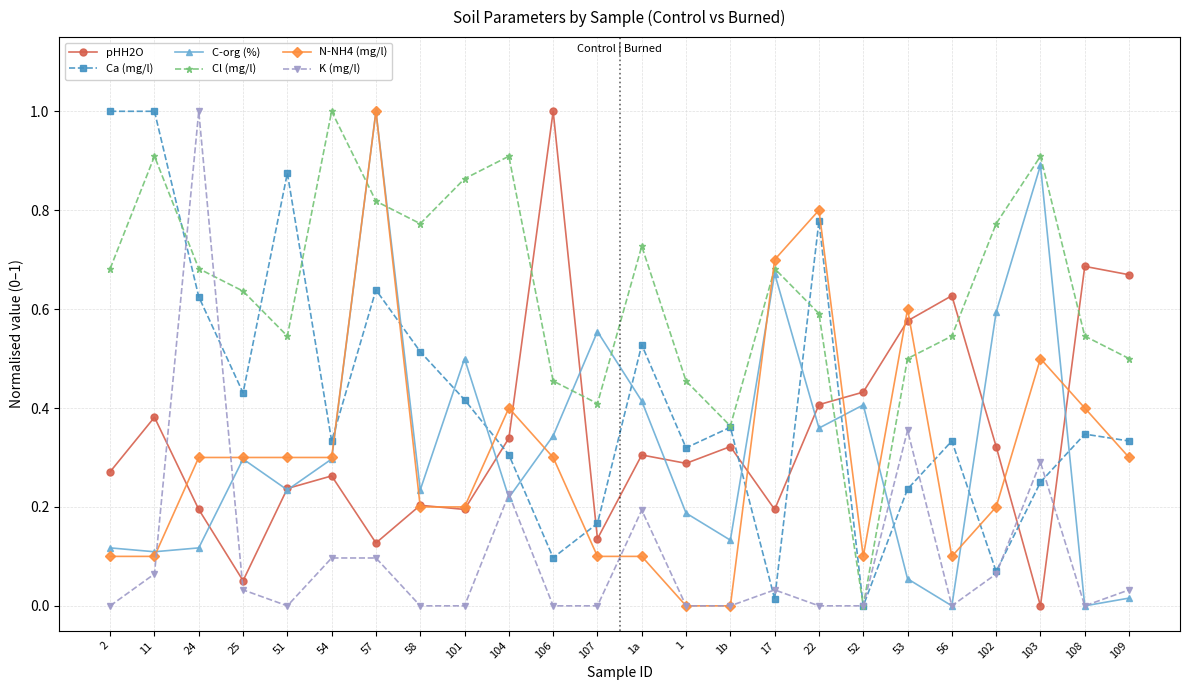

At which category is the sum across all series the highest?

57